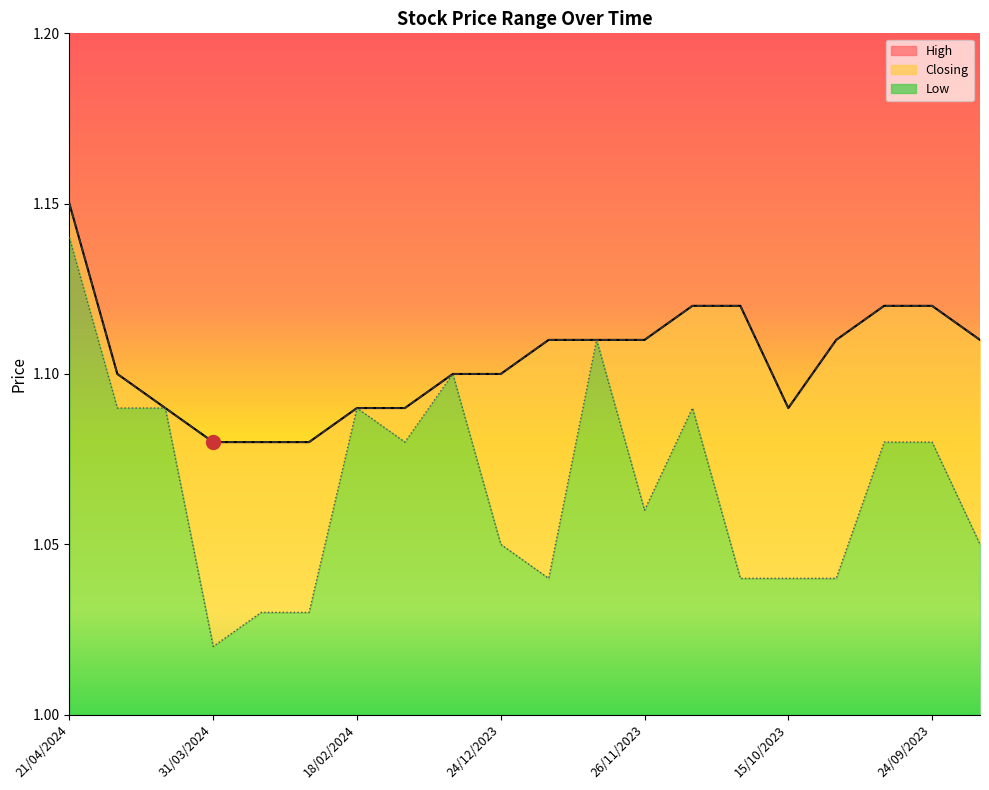

At which category is the sum across all series the highest?

21/04/2024